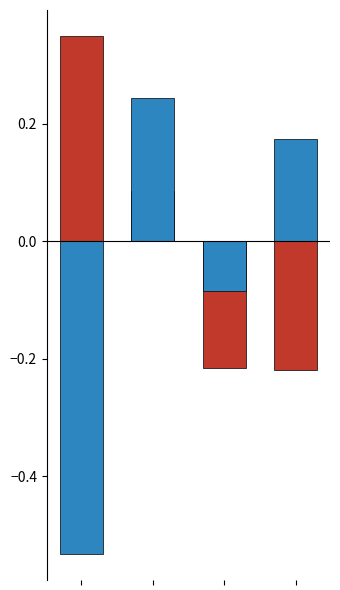

Reading right to left, transcribe all the data shown in this chart.

Total Wages: 3=-0.2	2=-0.2	1=0.1	0=0.3
Total Retirement & Health Contribution: 3=0.2	2=-0.1	1=0.2	0=-0.5